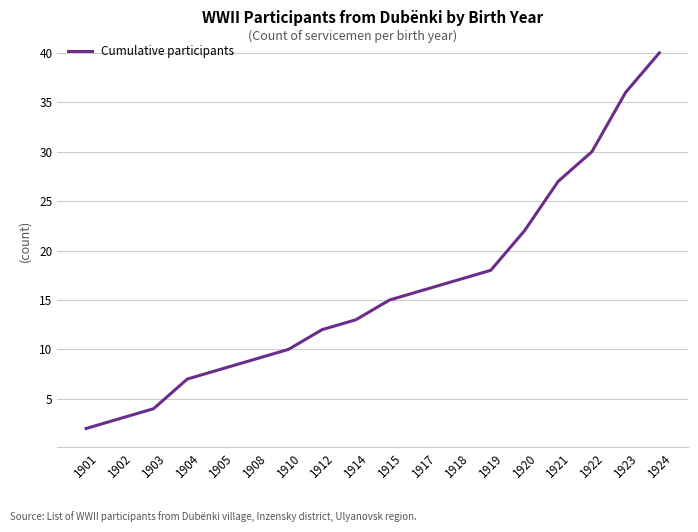

What is the change in value from 1908 to 1920?

+13